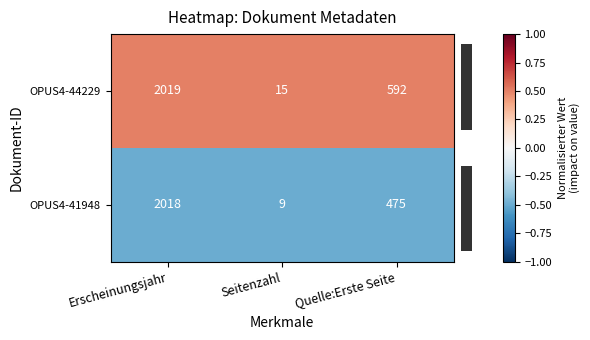

Reading left to right, list all the values displayed in this chart.

OPUS4-44229: 2019	15	592
OPUS4-41948: 2018	9	475